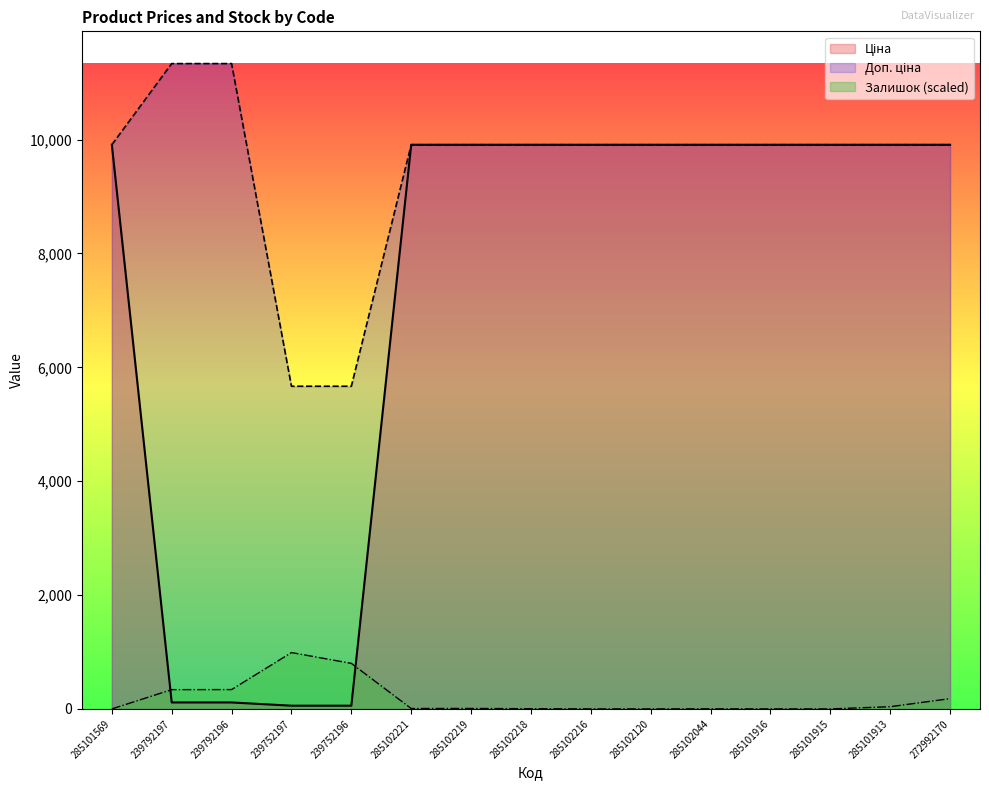

True or false: Доп. ціна and Залишок cross at least once.

False